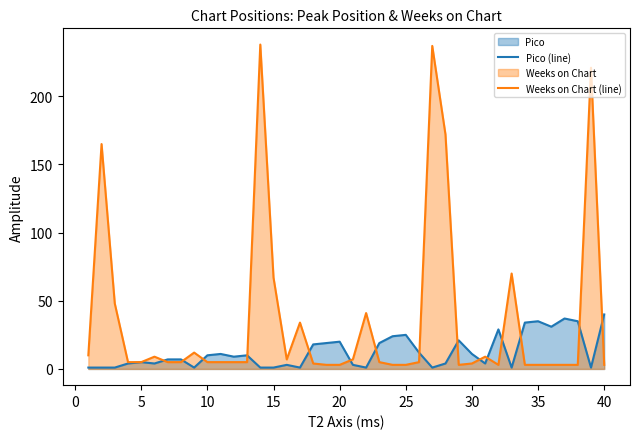

Is it true that Weeks on Chart (line) equals 67 at 15?

True